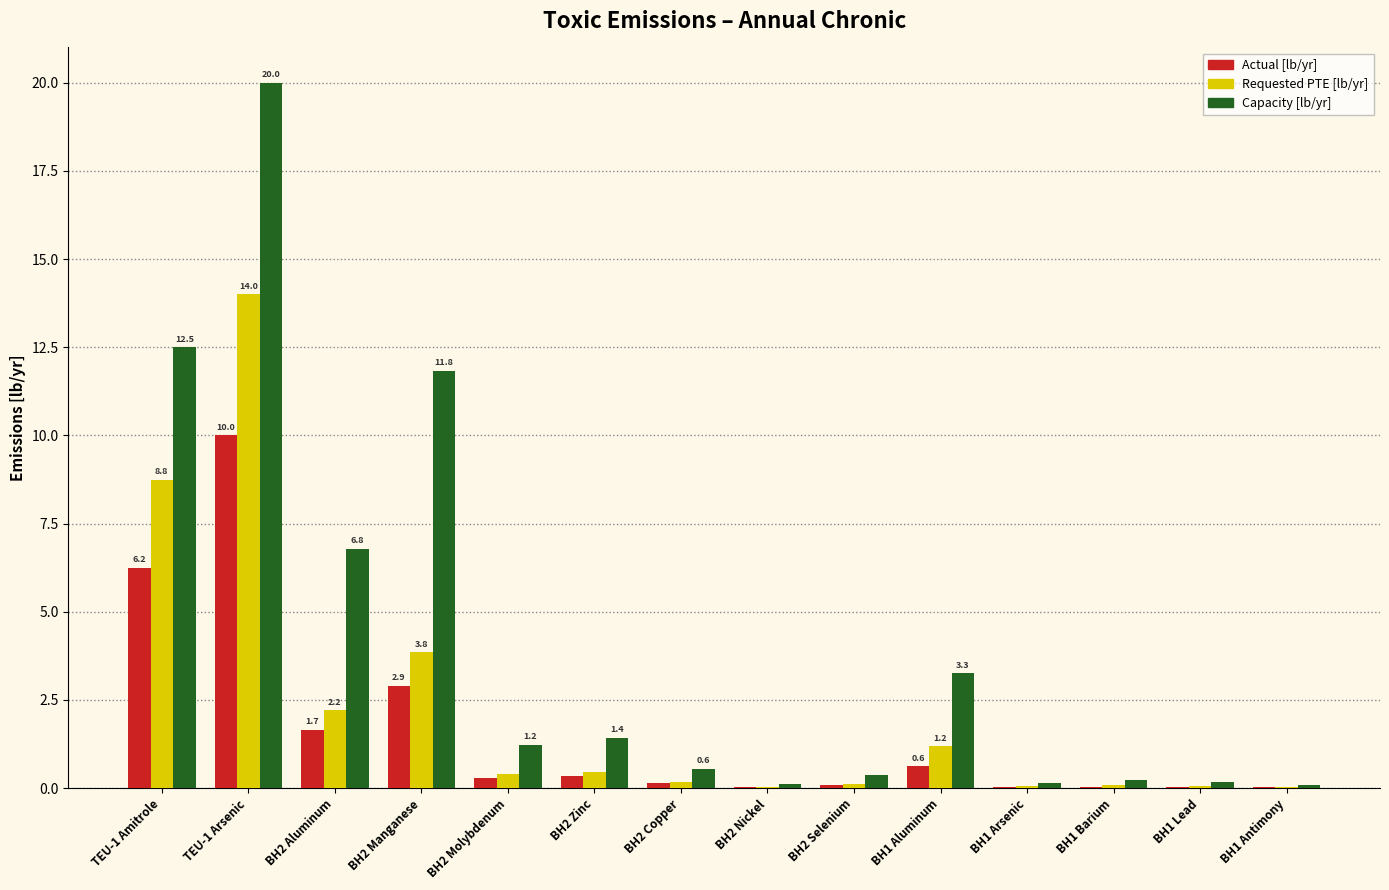

At which category is the sum across all series the highest?

TEU-1 Arsenic